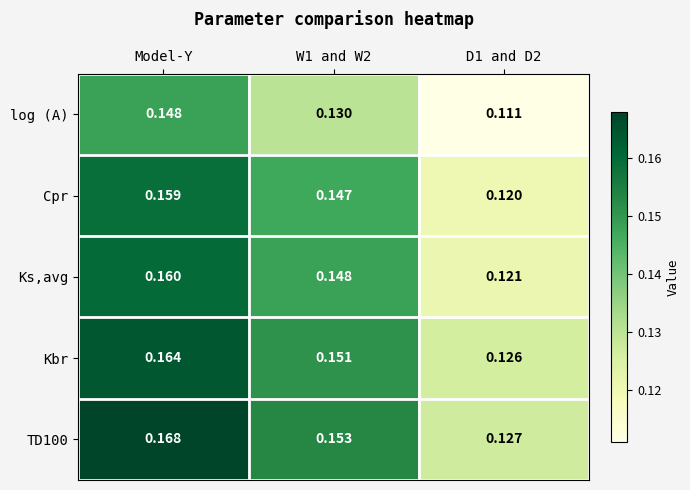

At which category does the chart reach its peak across all series?

Model-Y